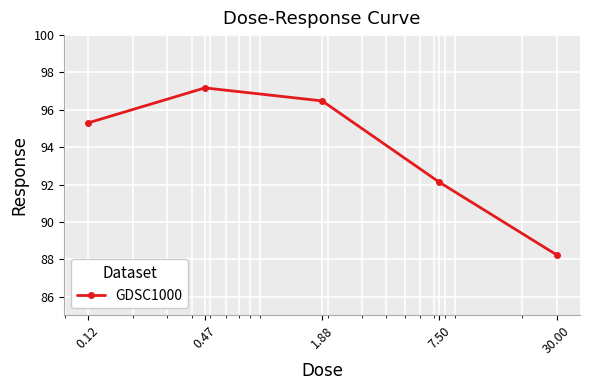

How many interior local peaks (higher than both neighbors) does the data have?

1